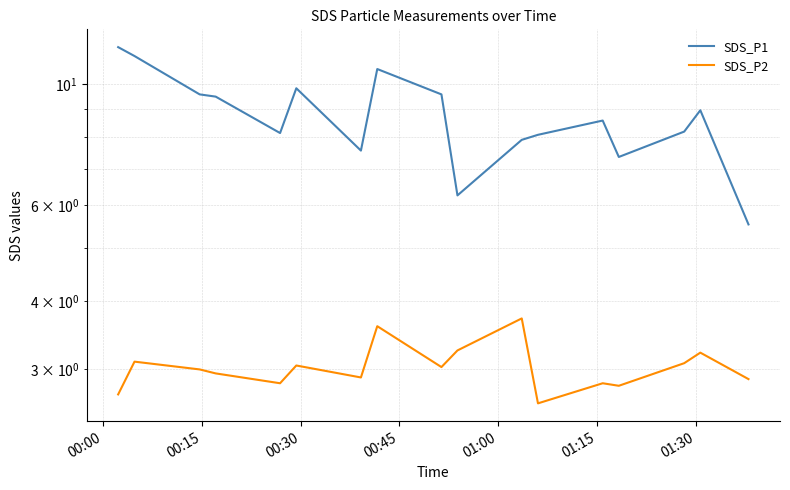

What is the average value of the SDS_P1 series?

8.7